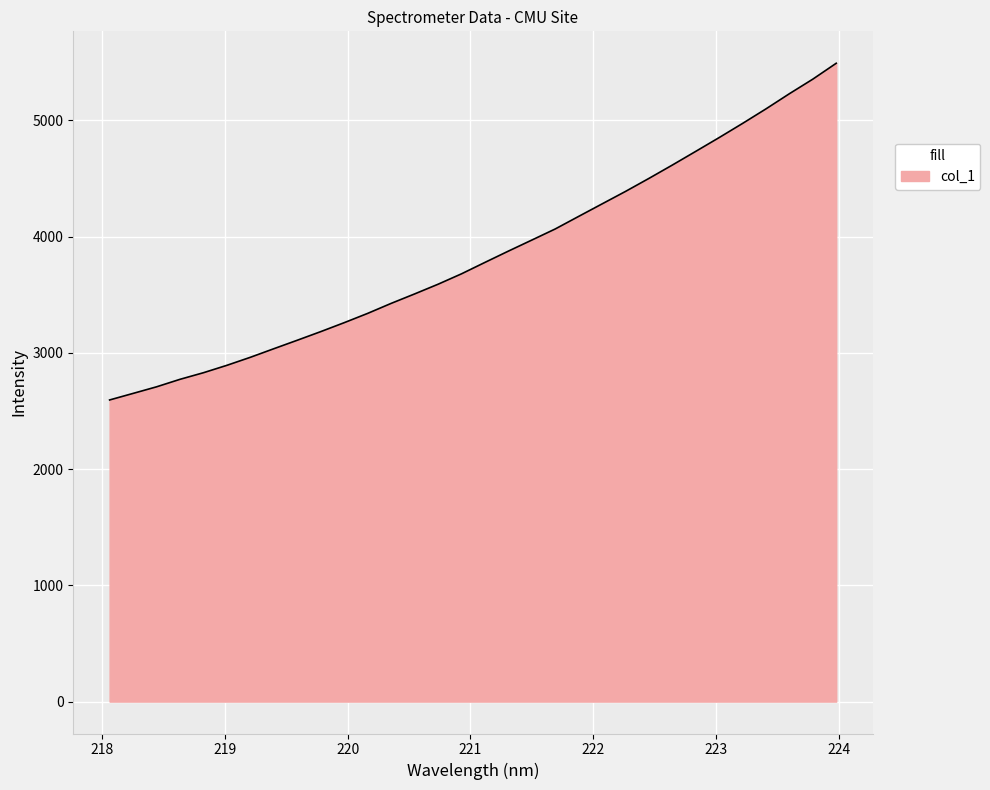

What is the greatest value displayed?

5491.3